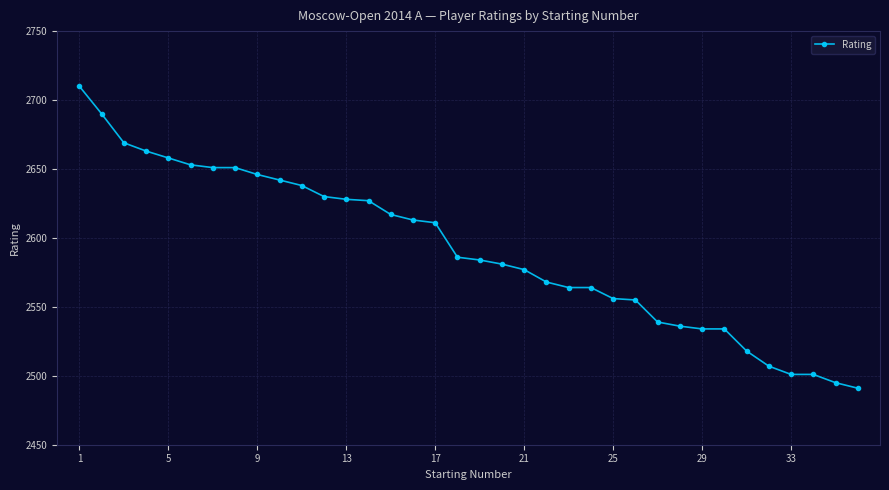

What is the greatest value displayed?

2710